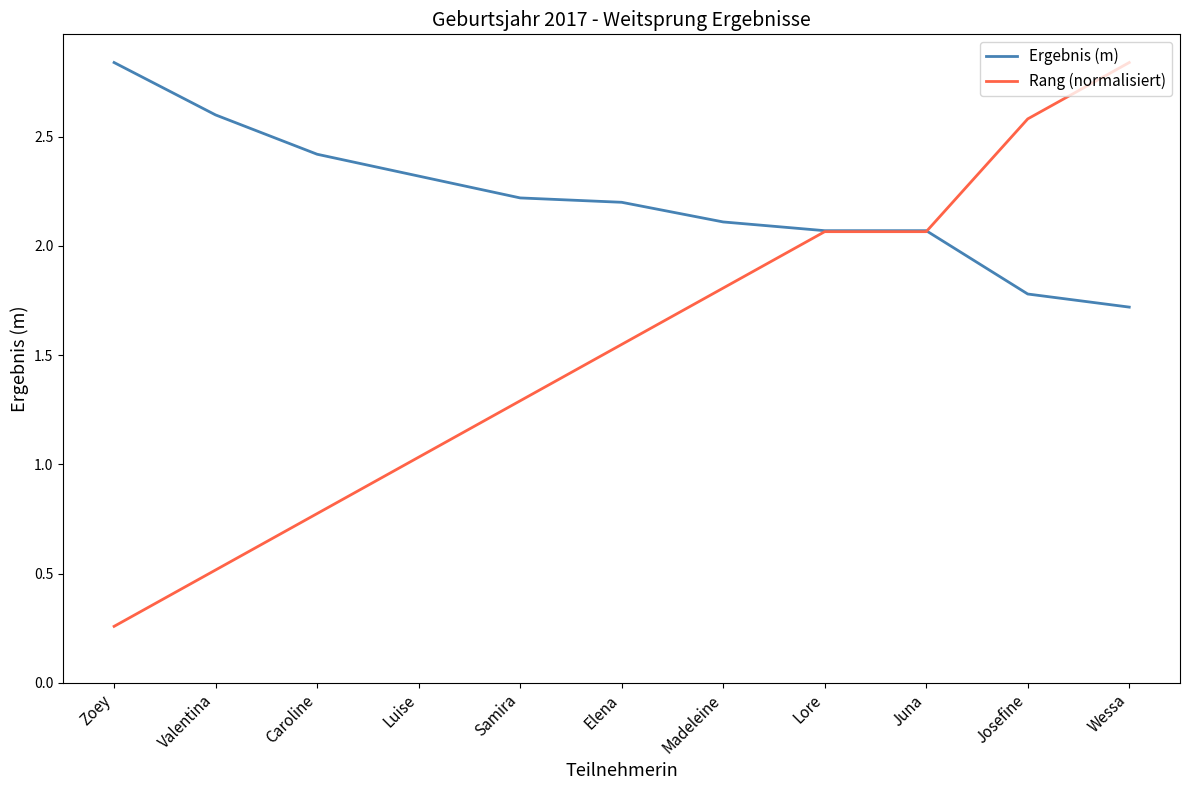

At which category is the sum across all series the highest?

Wessa